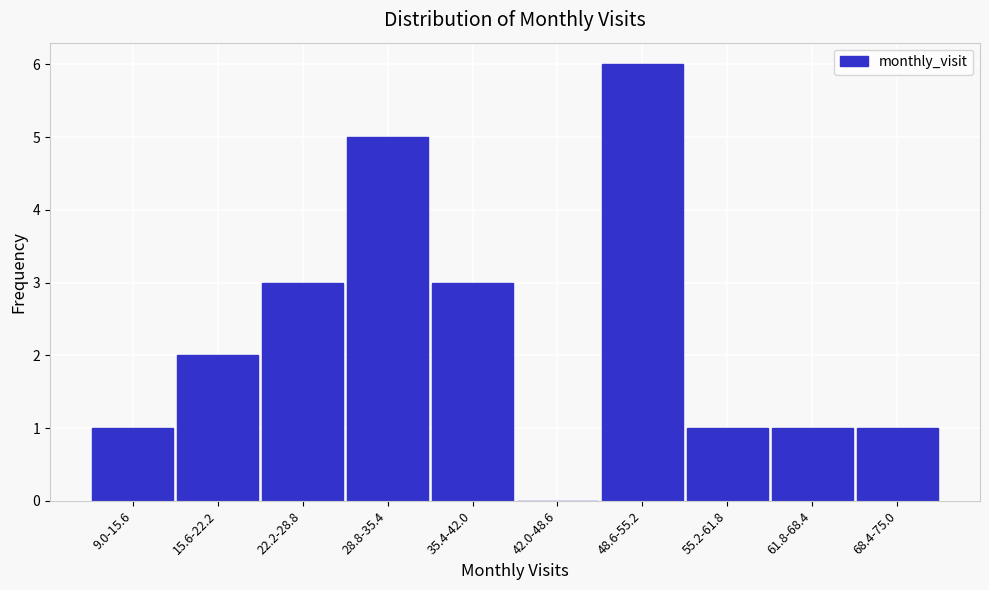

Reading left to right, transcribe all the data shown in this chart.

9.0-15.6=1	15.6-22.2=2	22.2-28.8=3	28.8-35.4=5	35.4-42.0=3	42.0-48.6=0	48.6-55.2=6	55.2-61.8=1	61.8-68.4=1	68.4-75.0=1